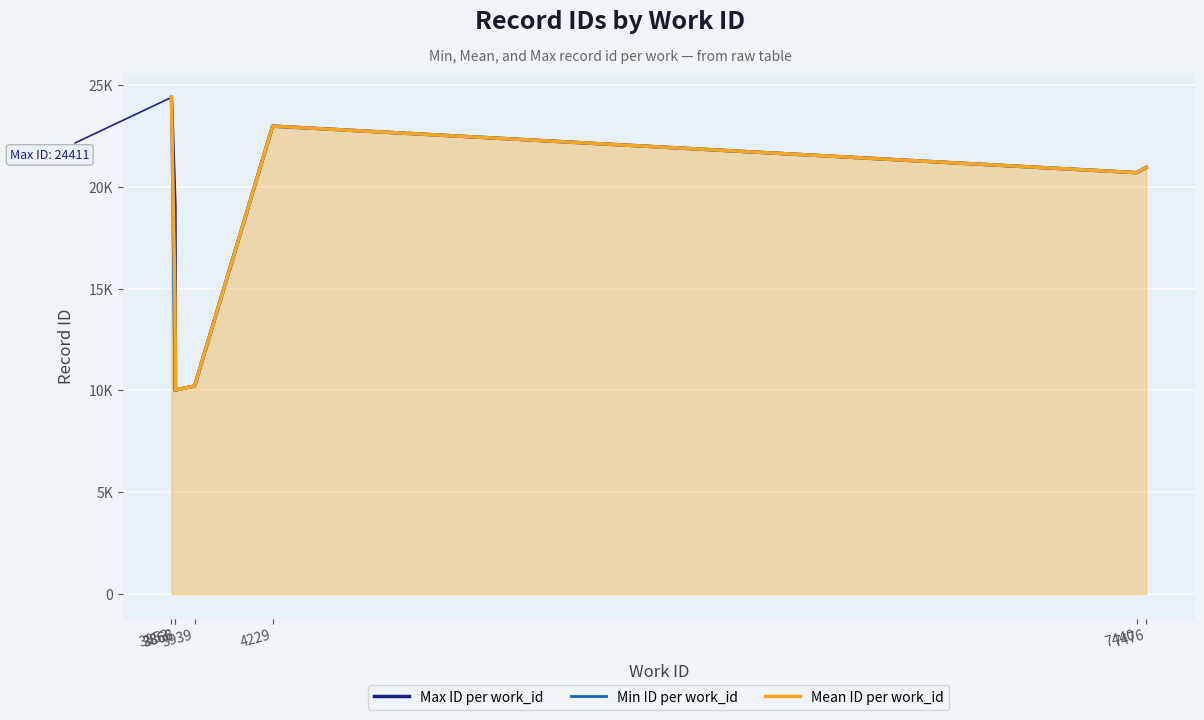

At 7476, list the series in order from largest to smallest.

Max ID per work_id, Min ID per work_id, Mean ID per work_id